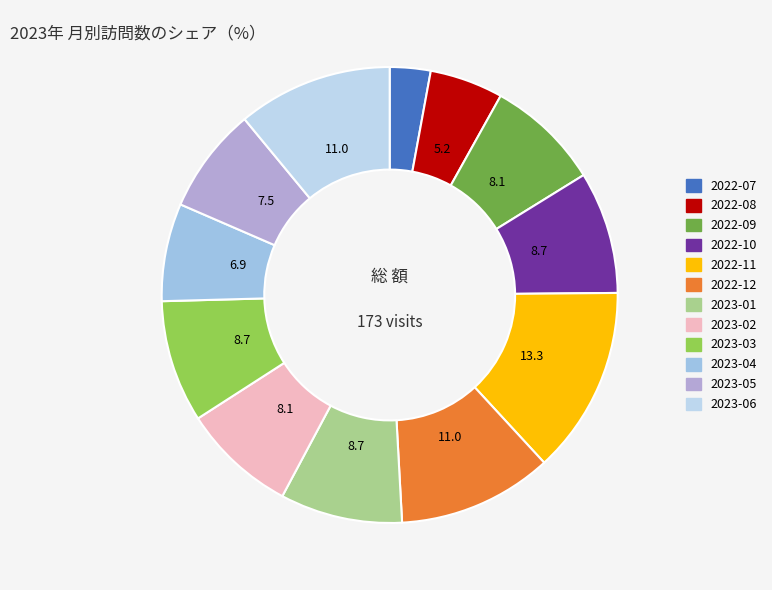

How many slices are in this pie chart?

12